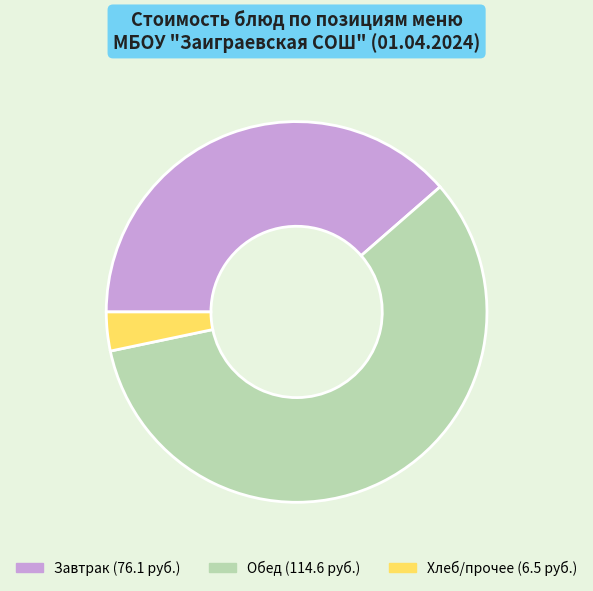

Does any single category account for the majority?

Yes